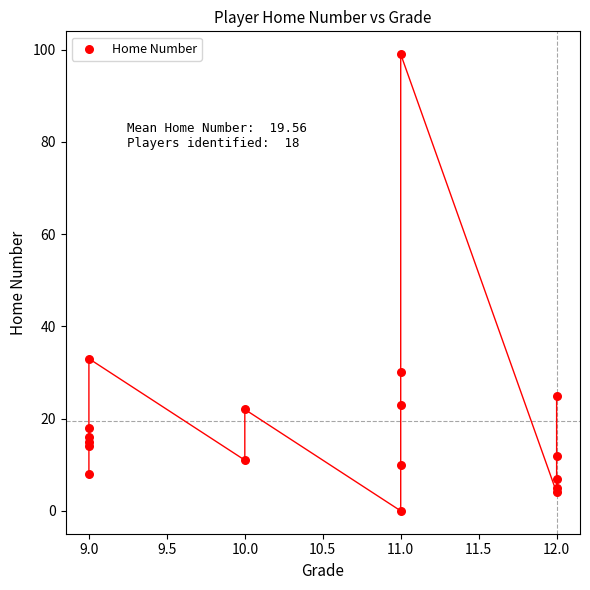

What Y value in the scatter plot is closest to 49?

33